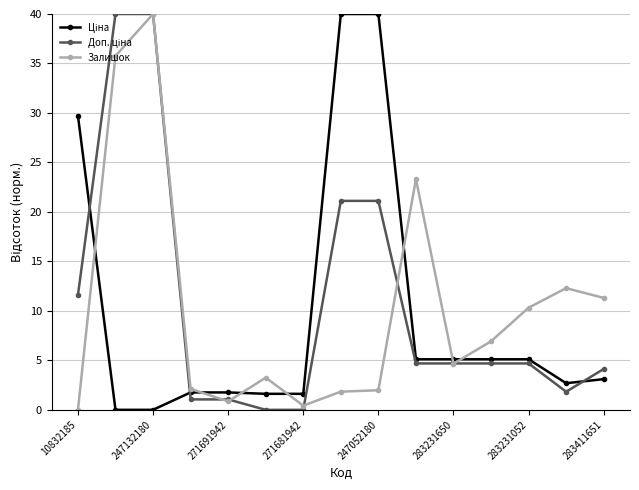

True or false: Залишок has more than 1 interior local peaks.

True